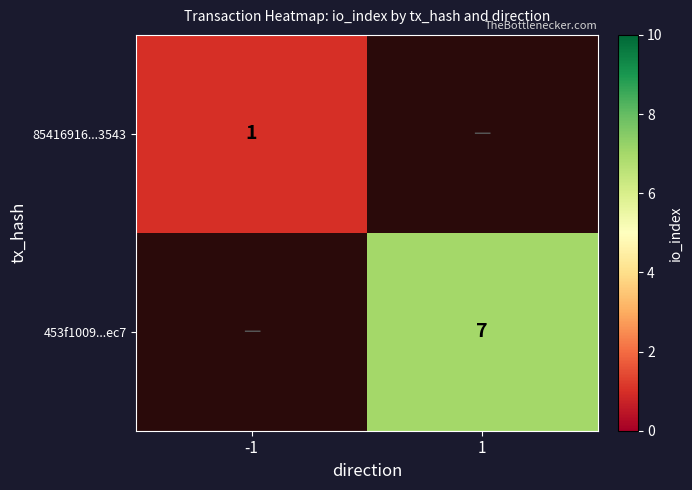

The 85416916...3543 series shows 1 at -1. True or false?

True